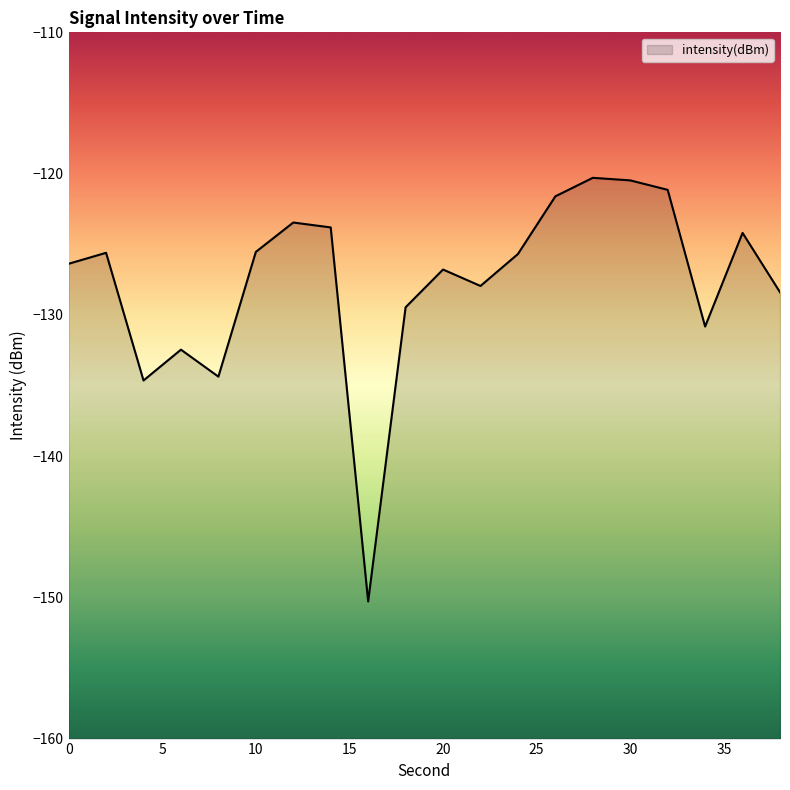

Between 2 and 30, which is larger?

30